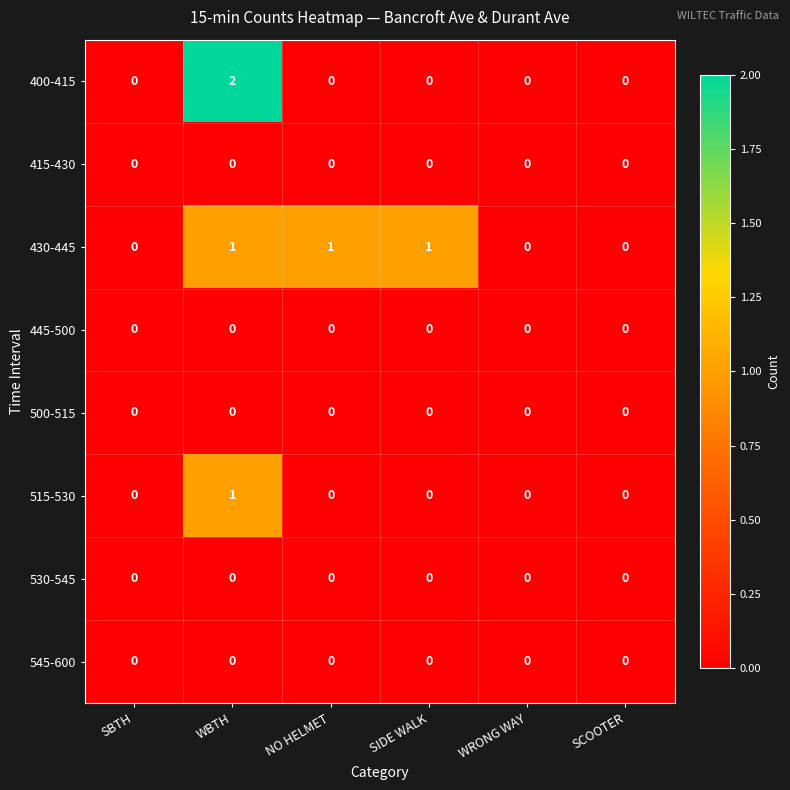

At which category does the chart reach its peak across all series?

WBTH